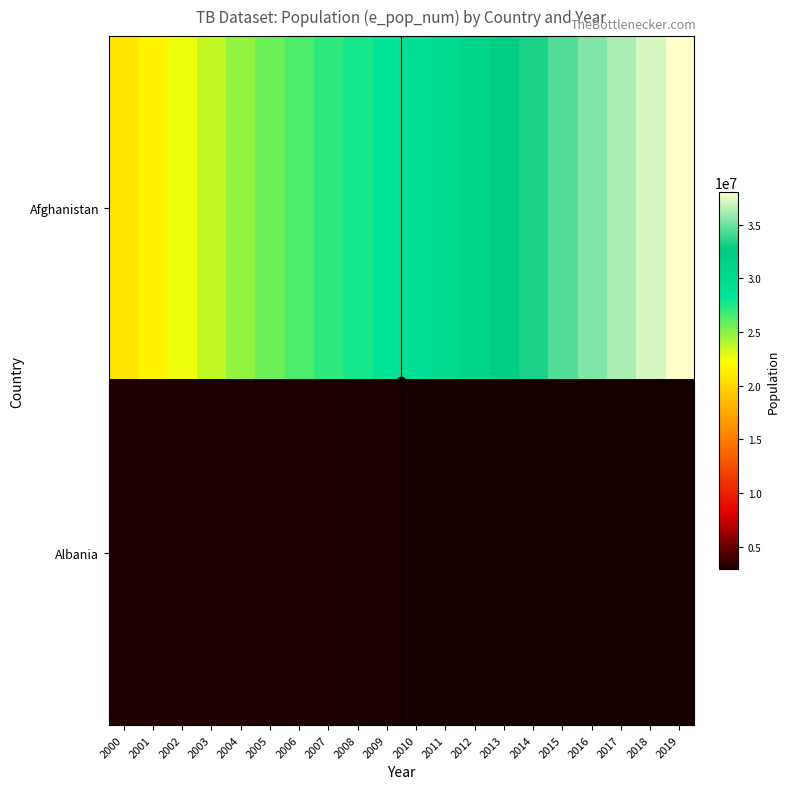

Count the number of categories in the chart.

20